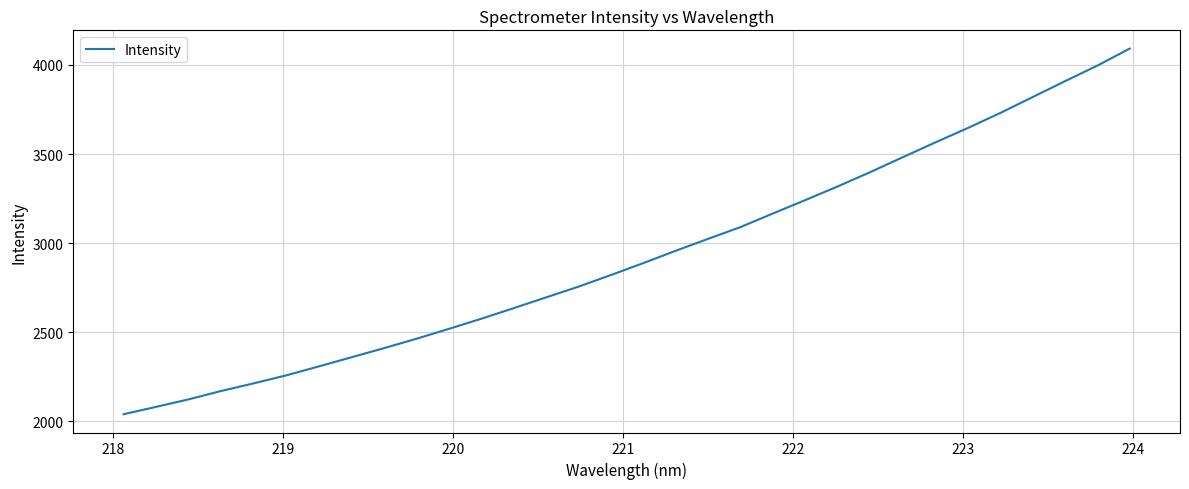

What is the difference between the maximum and minimum values?

2052.8